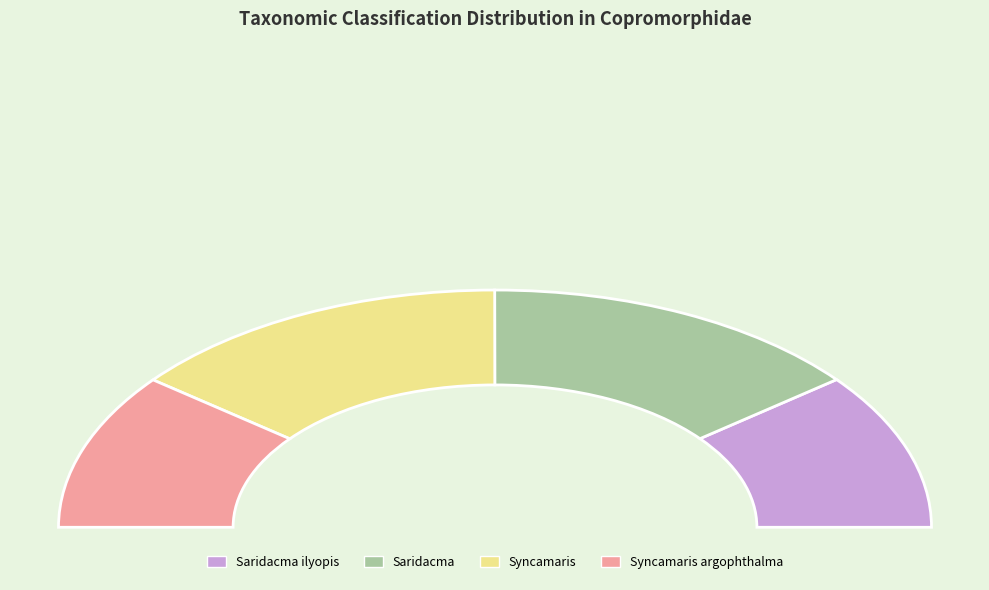

Count the number of slices in the pie.

4